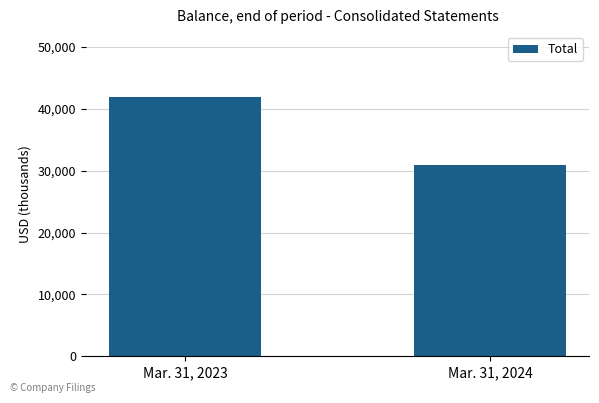

What is the average value?

36410